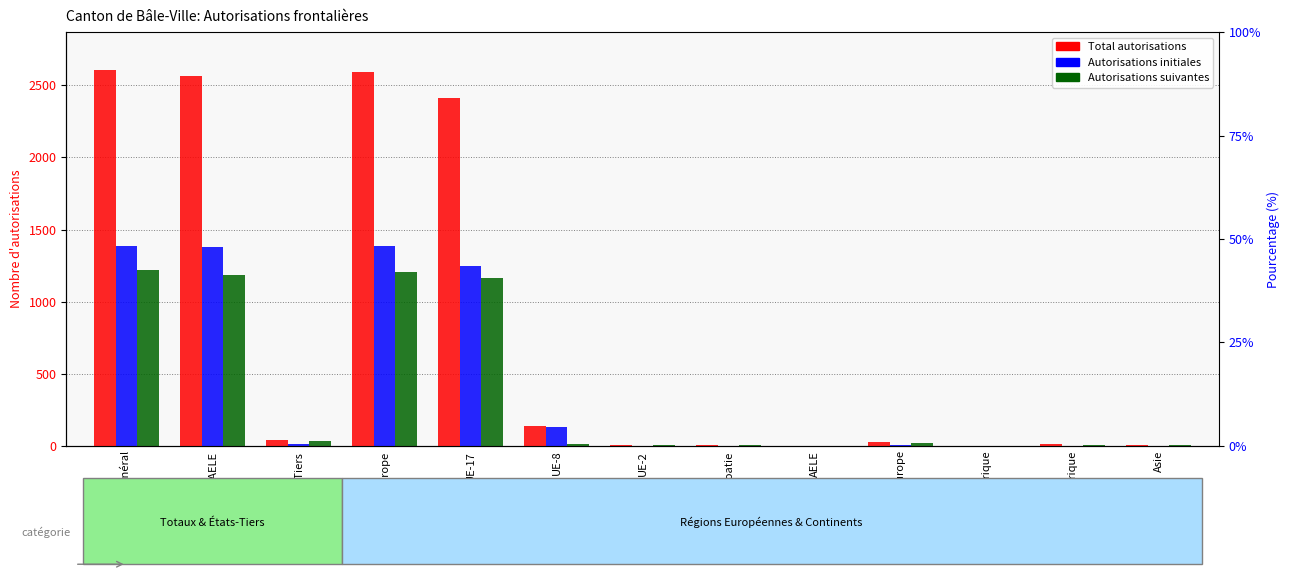

Which has a higher value, Autres Europe or UE-8?

UE-8